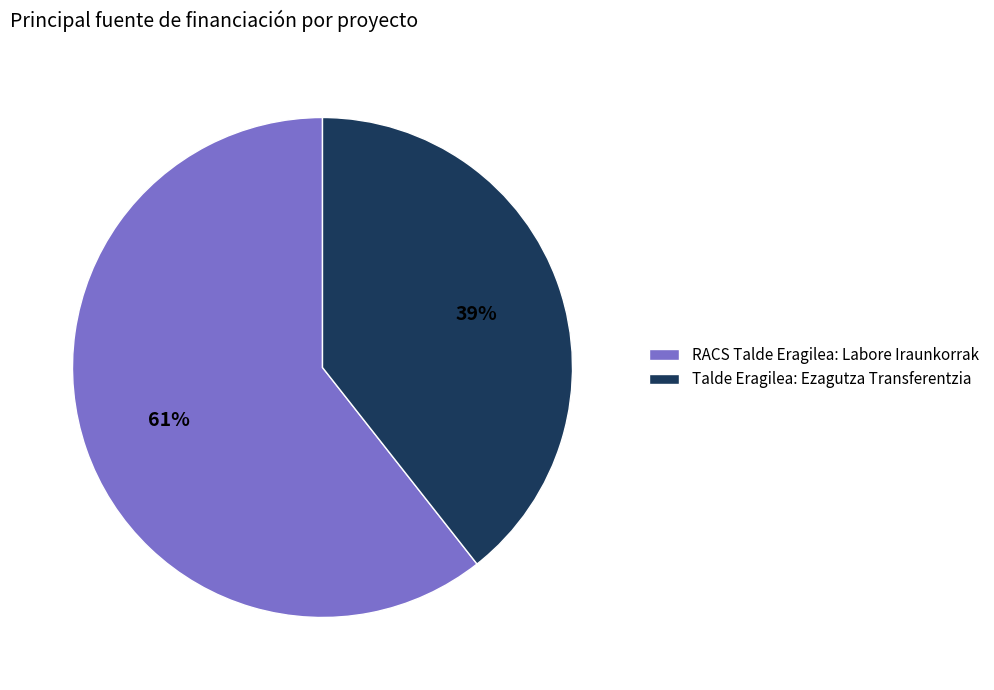

Which category has the biggest portion of the pie?

RACS Talde Eragilea: Labore Iraunkorrak